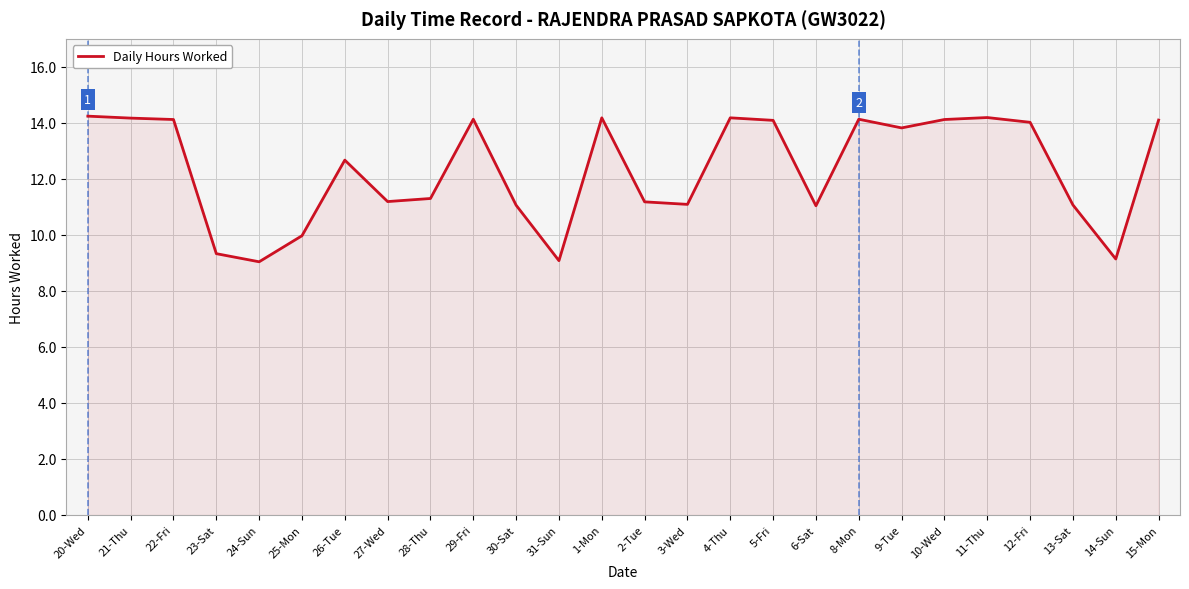

Does the chart display data point markers on the line(s)?

No